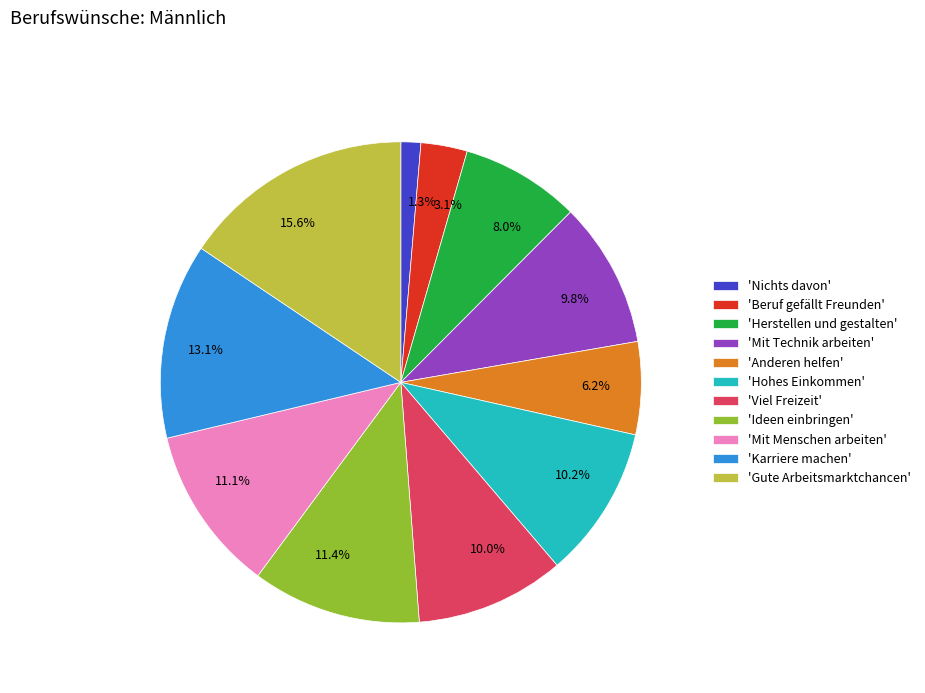

How much of the chart is everything except 13.1%?

86.9%